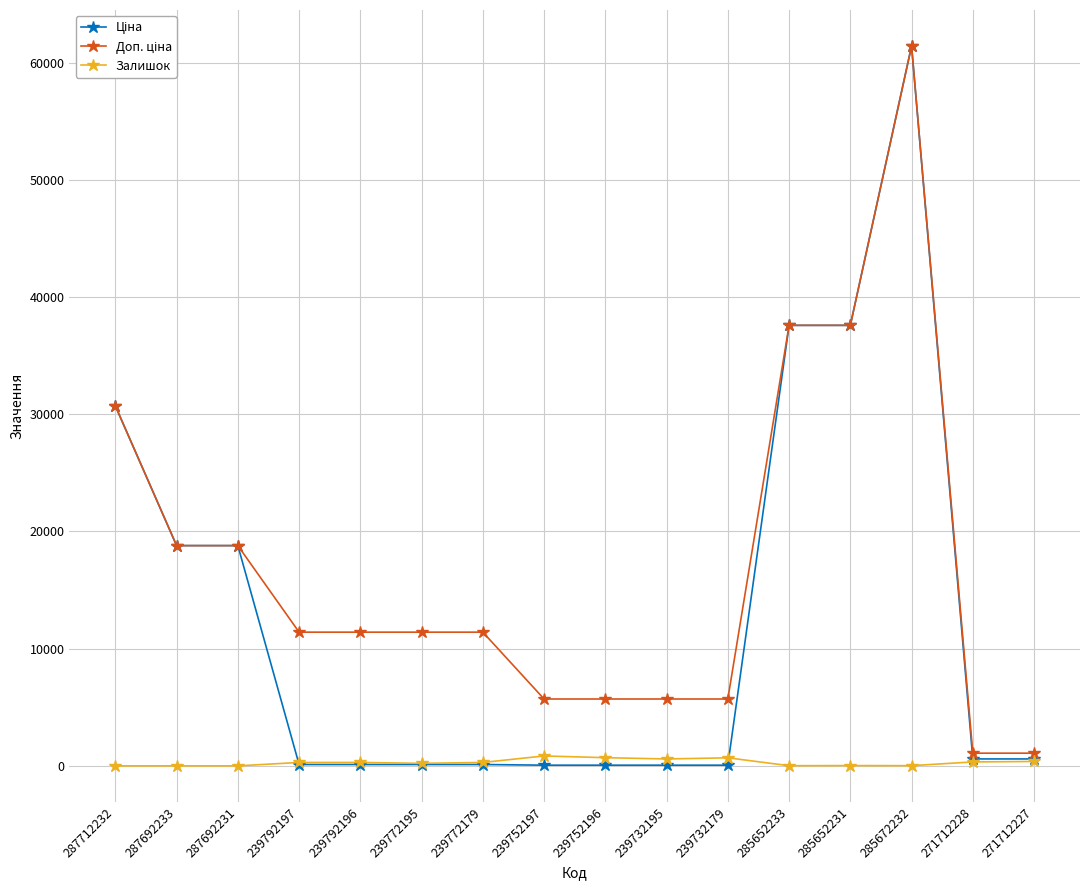

At how many categories does at least one series exceed 51298?

1